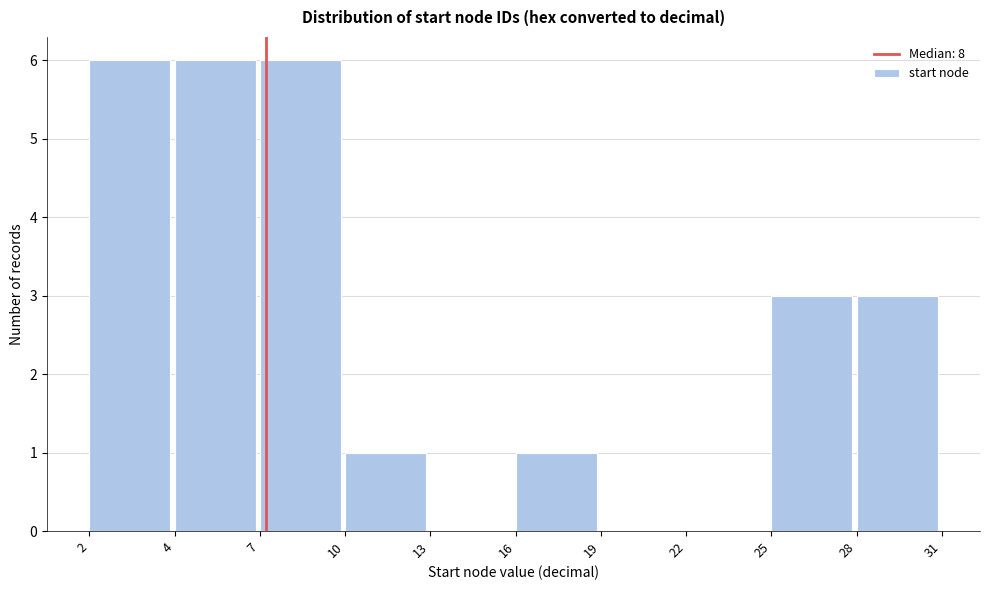

Reading left to right, list all the values displayed in this chart.

2=6	4=6	7=6	10=1	13=0	16=1	19=0	22=0	25=3	28=3